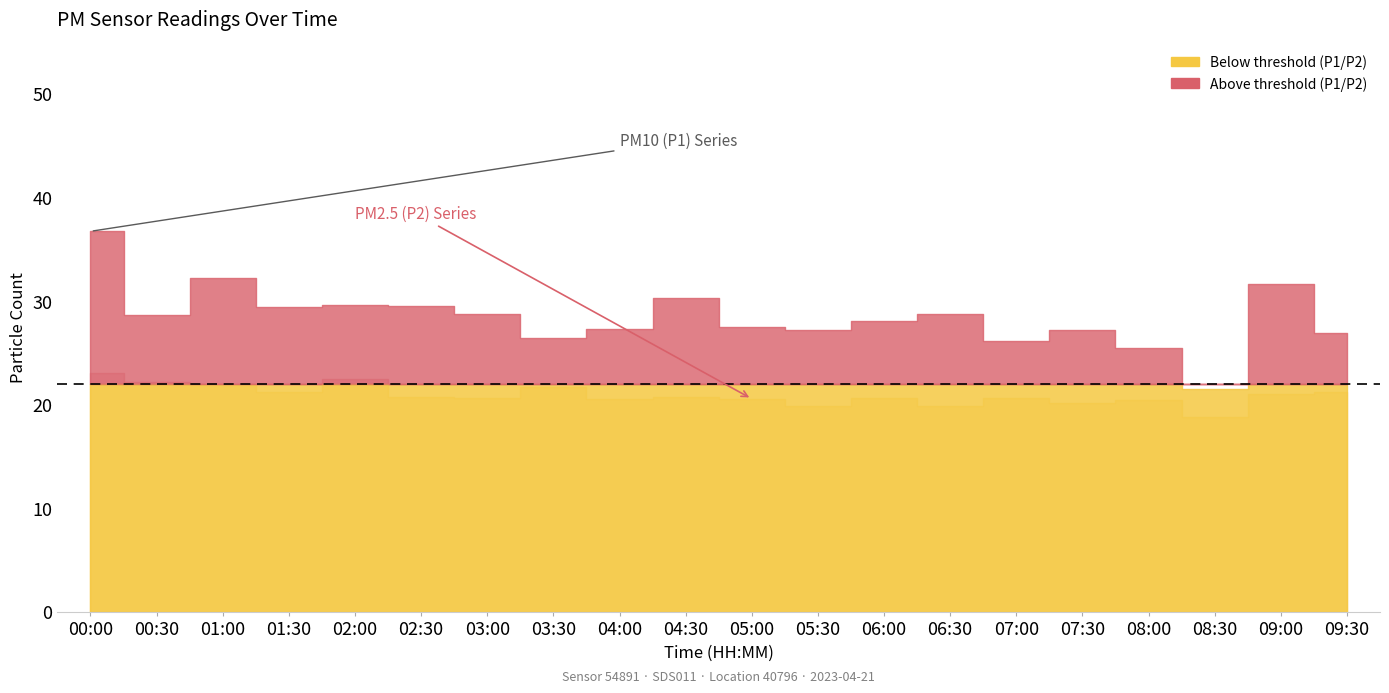

Reading right to left, what are all the values shown in this chart?

P1: 26.9	31.6	21.5	25.5	27.2	26.1	28.7	28.1	27.1	27.5	30.3	27.3	26.4	28.8	29.5	29.6	29.4	32.2	28.6	36.7
P2: 21.2	21.0	18.8	20.4	20.2	20.6	19.9	20.6	19.8	20.6	20.8	20.5	21.7	20.6	20.7	22.4	21.2	21.9	22.2	23.0